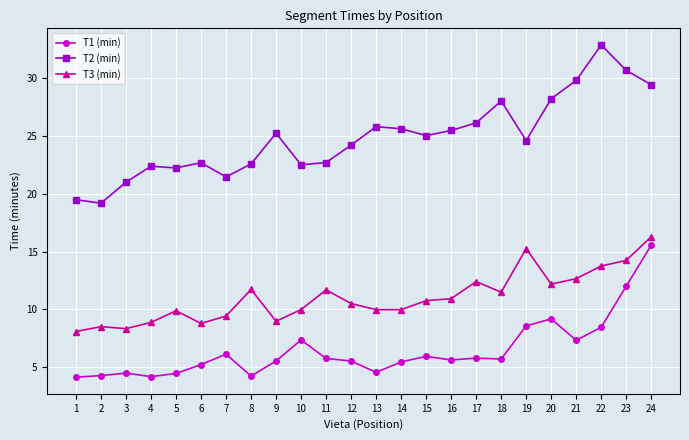

Which series has the widest spread of values?

T2 (min)